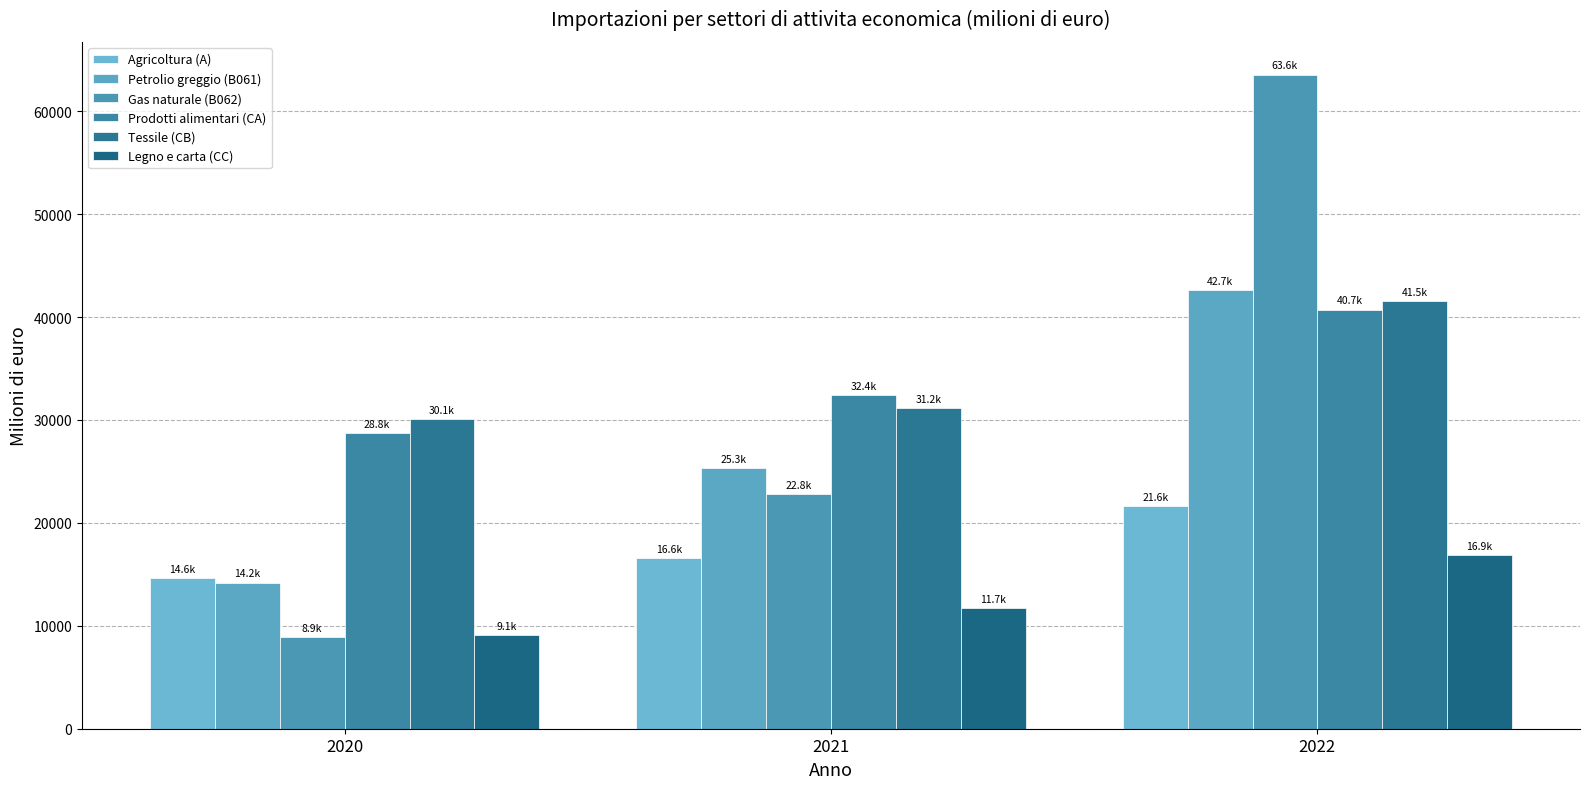

Are the bars grouped side by side (vs. stacked)?

Yes